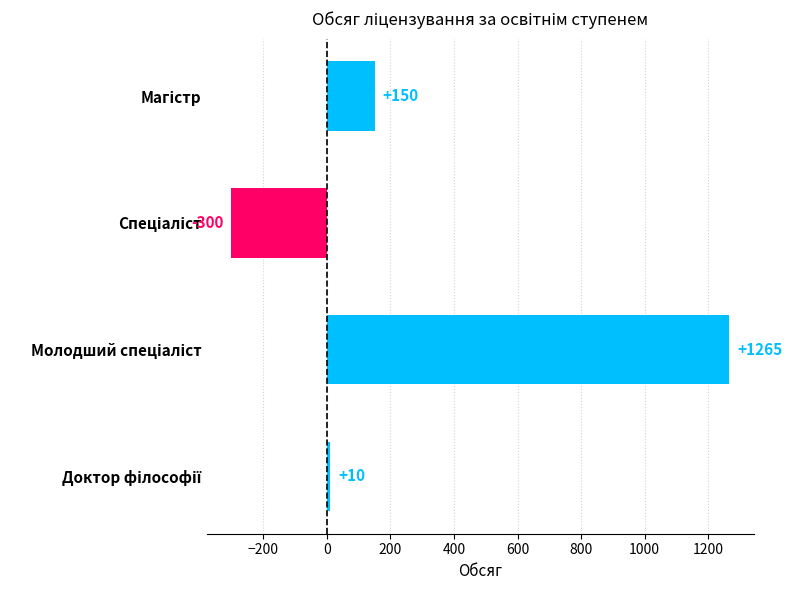

How many data points does each series have?

4